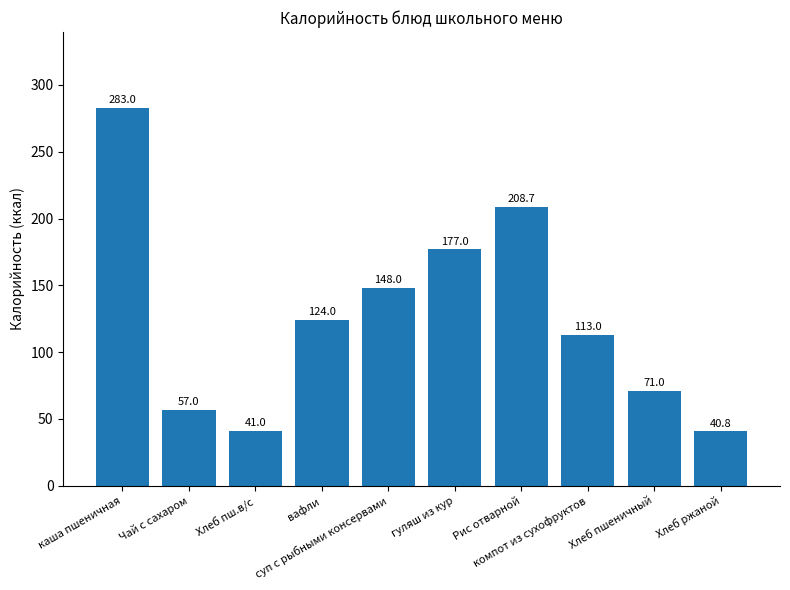

What is the ratio of the value at Хлеб пшеничный to the value at компот из сухофруктов?

0.6